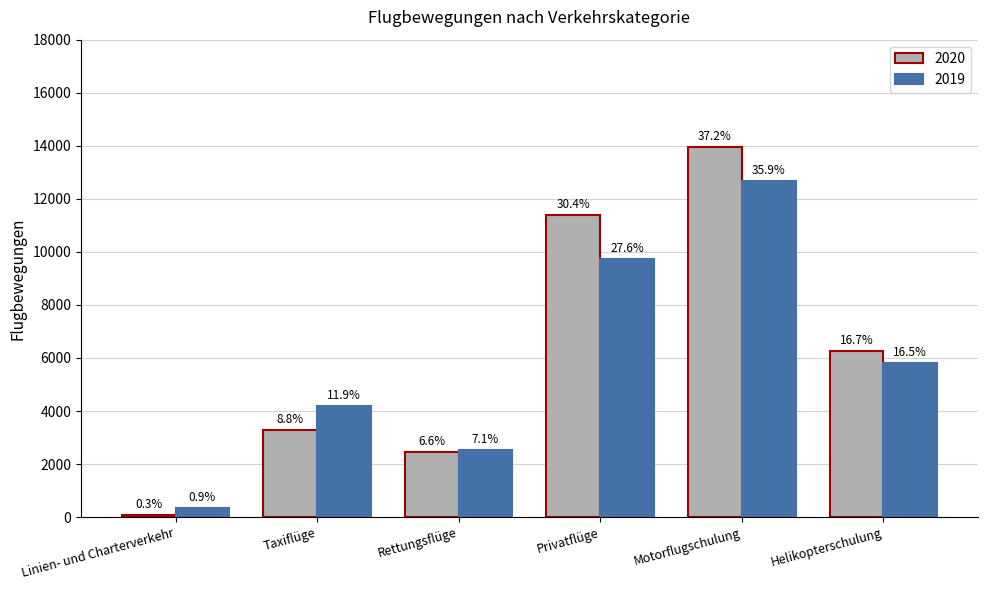

What are all the series names shown in the legend?

2020, 2019